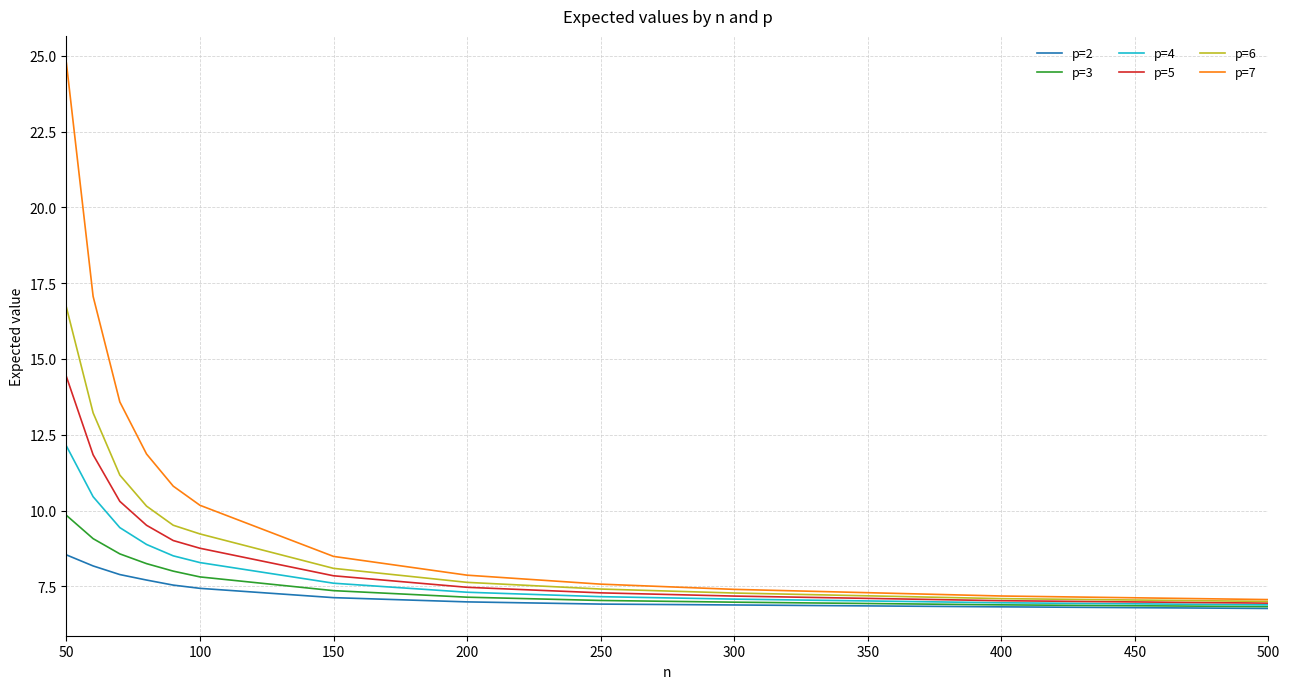

How many series are shown in this chart?

6